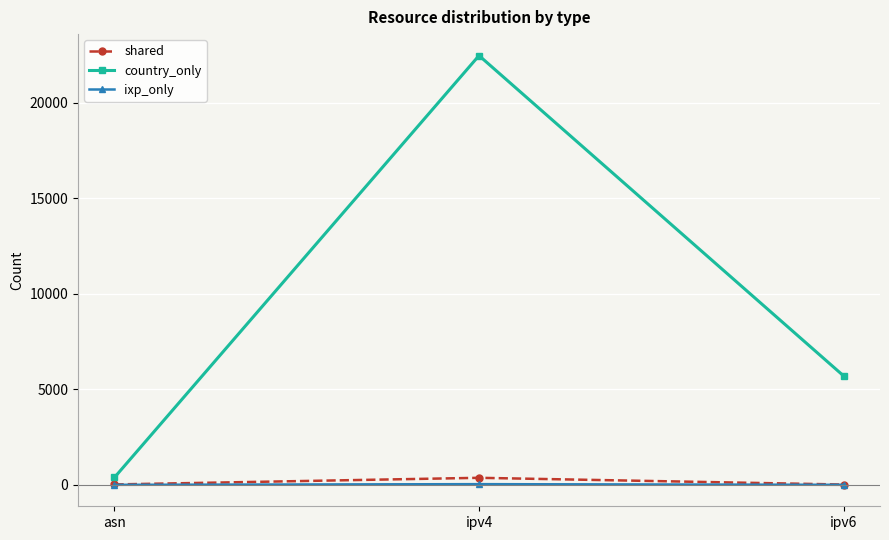

What is the difference between the highest and lowest values at asn?

386